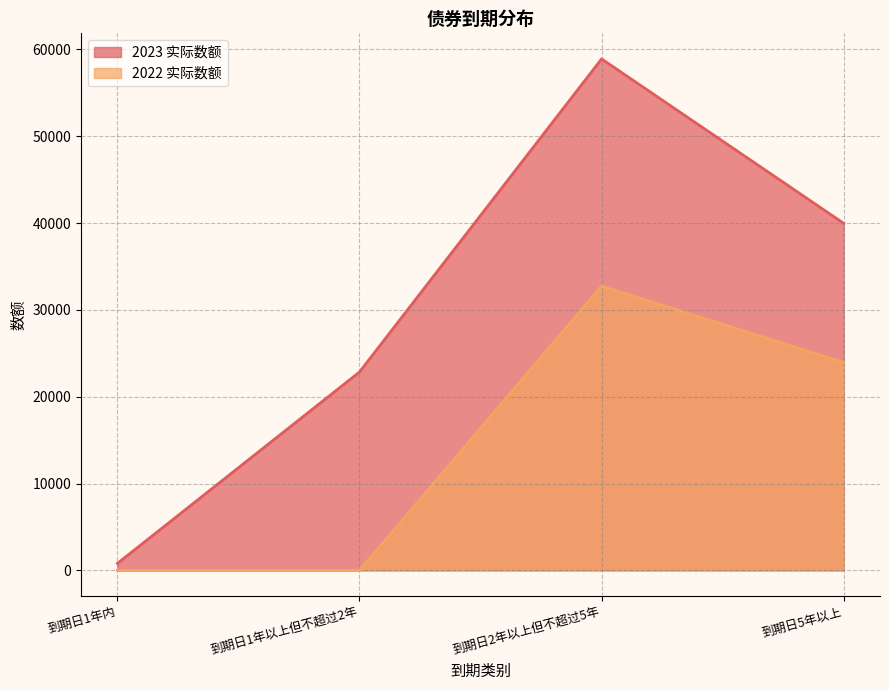

True or false: 2023 实际数额 and 2022 实际数额 cross at least once.

False